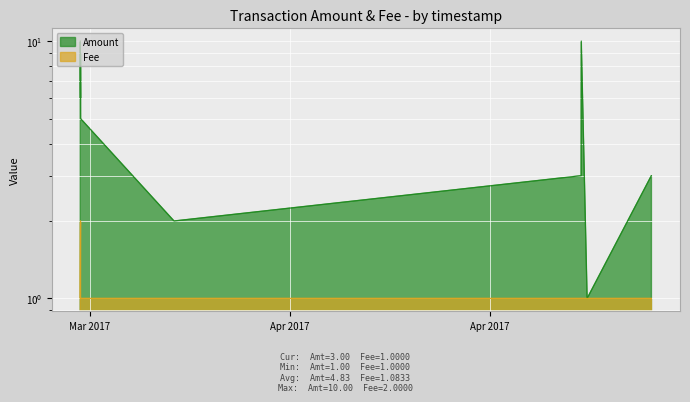

Which series has the widest spread of values?

Amount